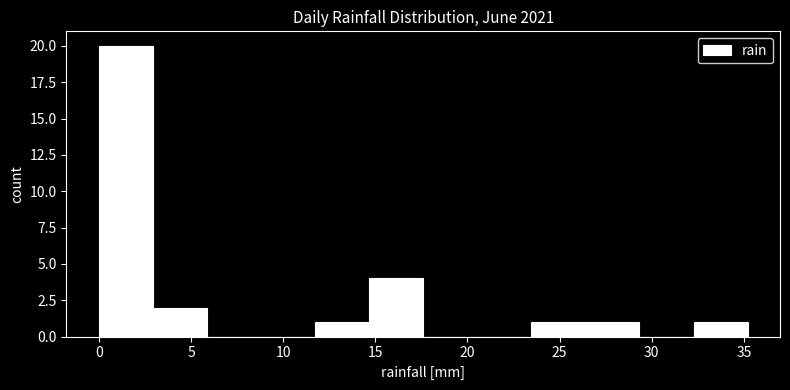

Reading left to right, transcribe this chart: for each bar, give the range it covers on the x-axis and its height. Neither the bar edges nor the heights are printed on the chart, so give them approximately, as read against the axes.

0.0 to 3.0: 20
3.0 to 6.0: 2
6.0 to 9.0: 0
9.0 to 11.5: 0
11.5 to 14.5: 1
14.5 to 17.5: 4
17.5 to 20.5: 0
20.5 to 23.5: 0
23.5 to 26.5: 1
26.5 to 29.5: 1
29.5 to 32.5: 0
32.5 to 35.0: 1